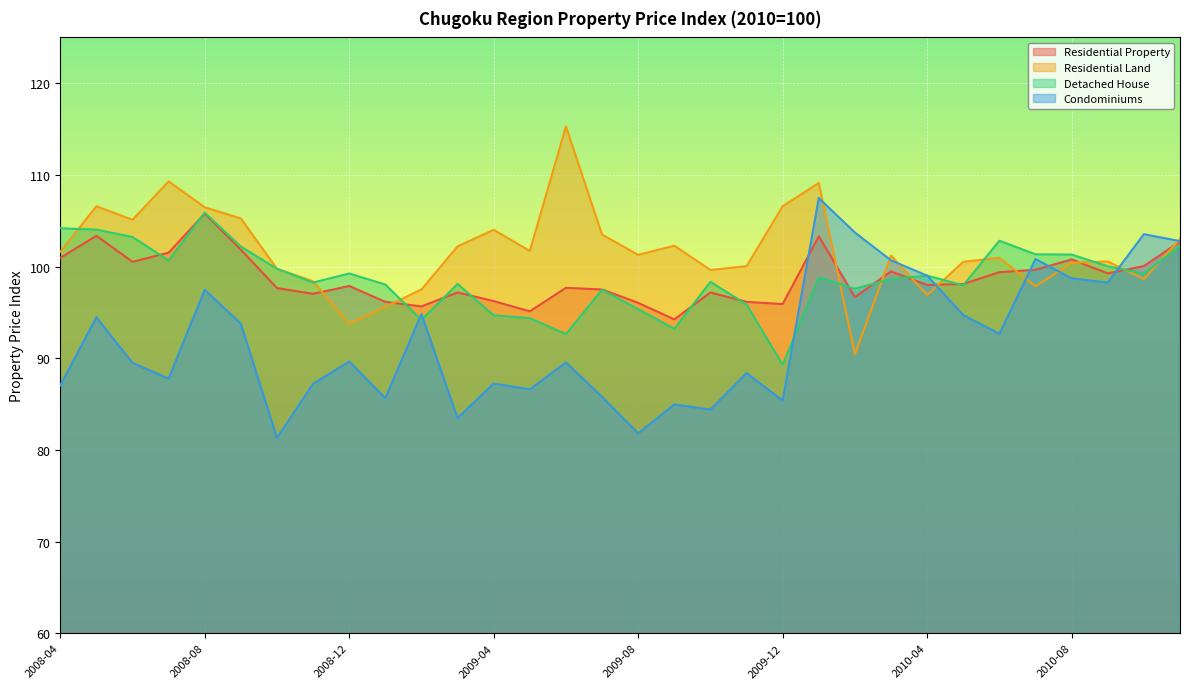

True or false: Residential Property and Condominiums intersect in this chart.

True